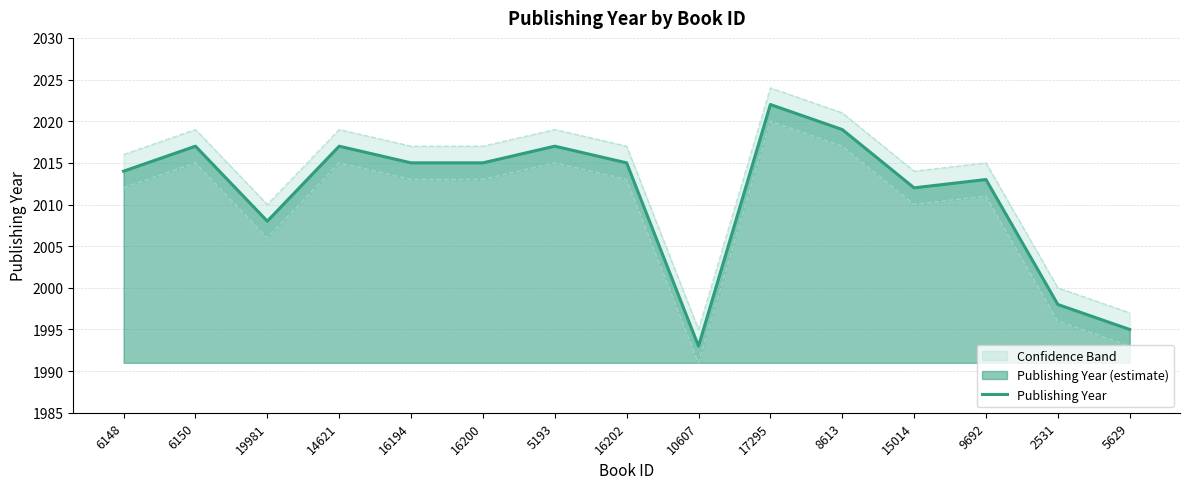

What position from the right is 5629?

1